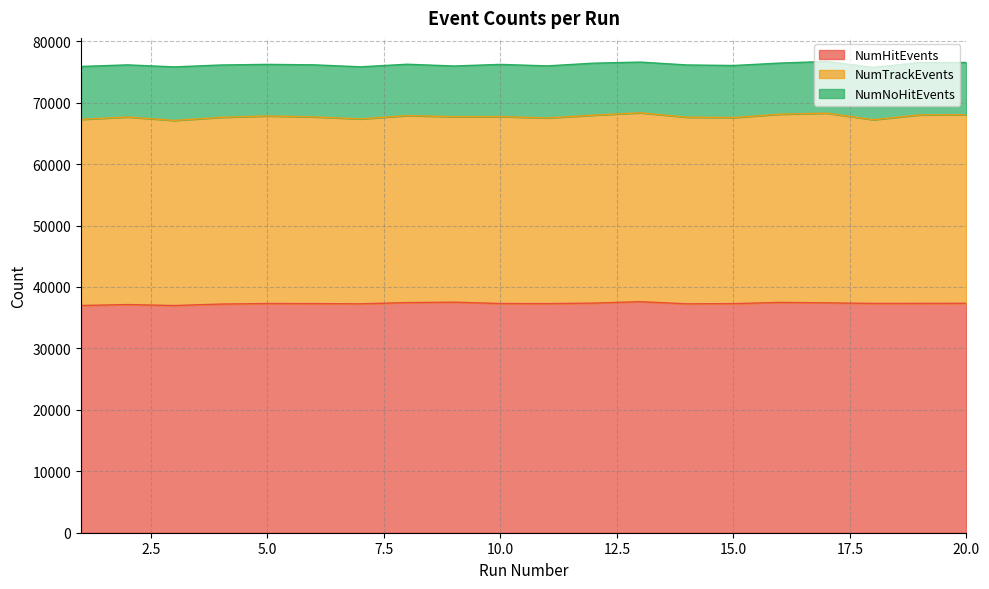

Reading left to right, what are all the values shown in this chart?

NumHitEvents: 1=36984	2=37135	3=36979	4=37217	5=37308	6=37293	7=37257	8=37459	9=37526	10=37306	11=37291	12=37375	13=37608	14=37255	15=37290	16=37490	17=37415	18=37322	19=37325	20=37344
NumTrackEvents: 1=30291	2=30529	3=30126	4=30390	5=30525	6=30386	7=30098	8=30436	9=30197	10=30430	11=30218	12=30590	13=30739	14=30377	15=30285	16=30631	17=30881	18=29901	19=30684	20=30696
NumNoHitEvents: 1=8618	2=8485	3=8715	4=8522	5=8398	6=8475	7=8480	8=8358	9=8243	10=8492	11=8474	12=8462	13=8255	14=8504	15=8471	16=8321	17=8411	18=8517	19=8502	20=8507